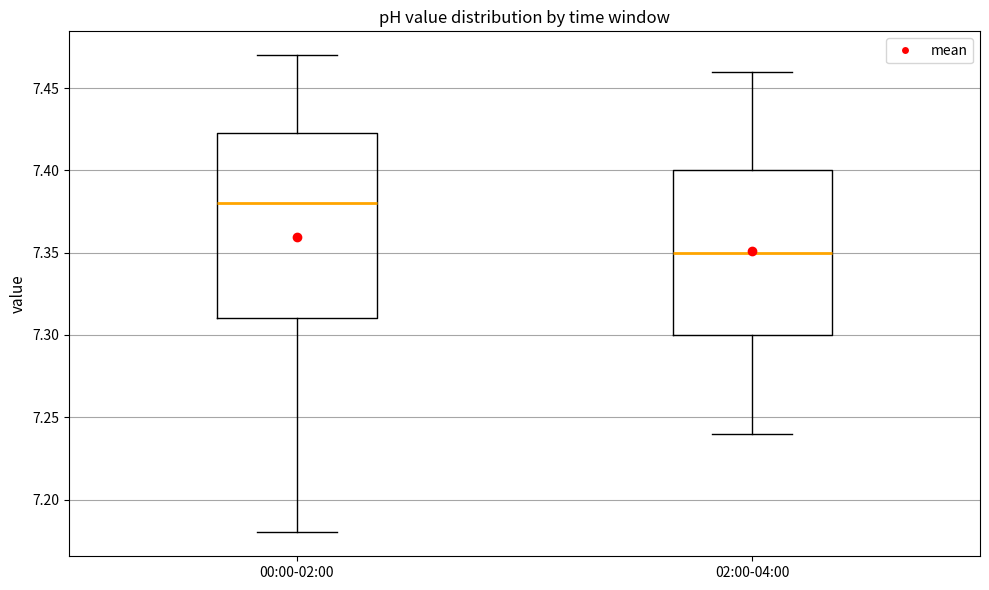

Which box has the lowest median line?

02:00-04:00